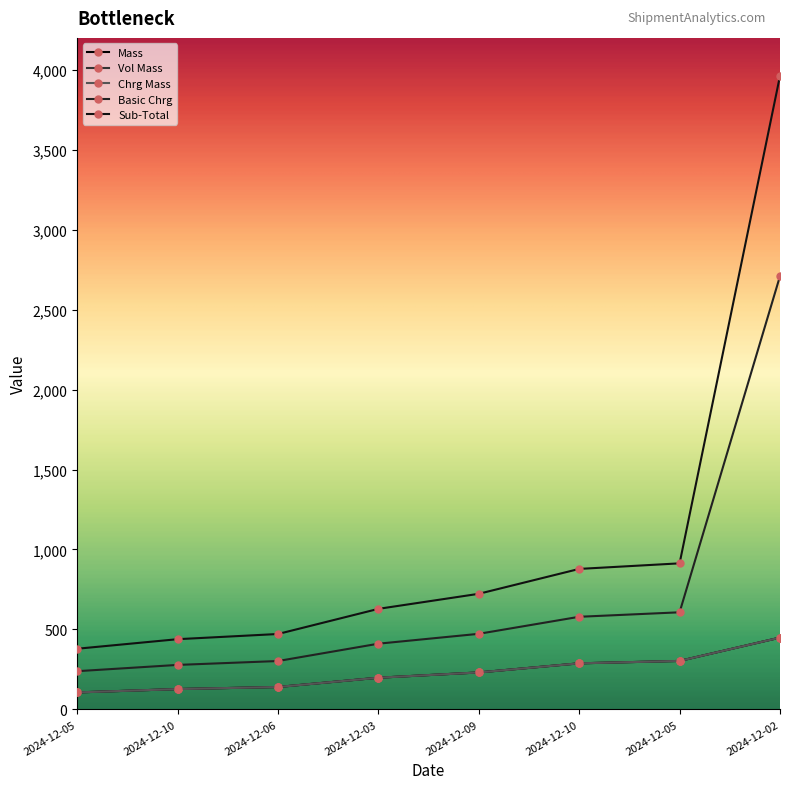

What is the average value of the Vol Mass series?

230.2